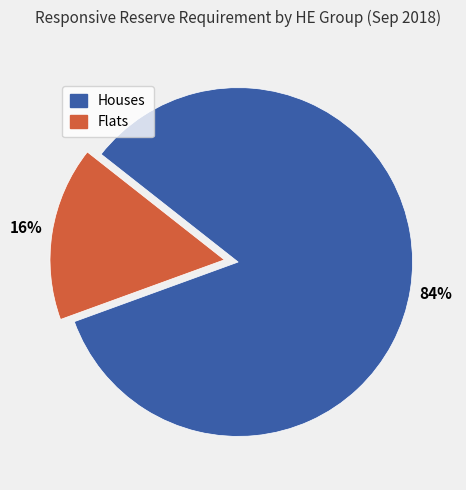

Is there a majority slice in this chart?

Yes